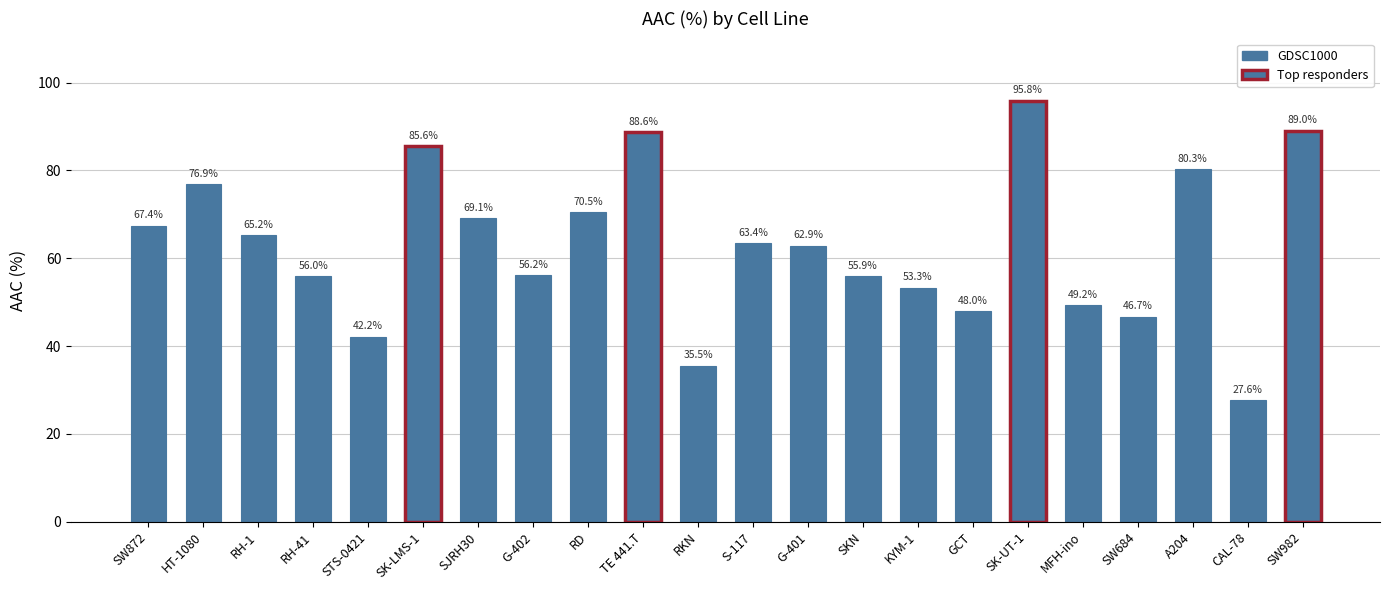

Approximately how many times larger is the value at MFH-ino compared to RD?

0.7